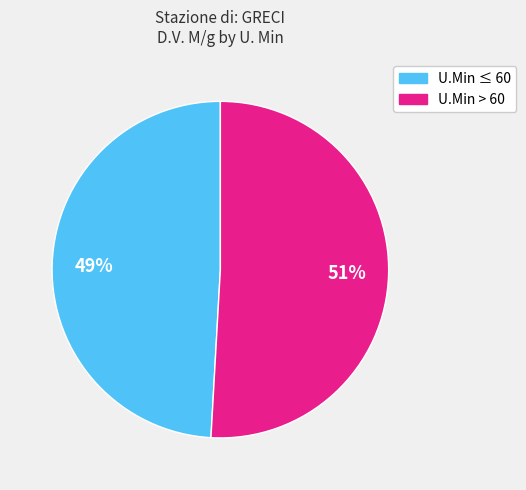

Is there any slice that represents more than half of the pie?

Yes